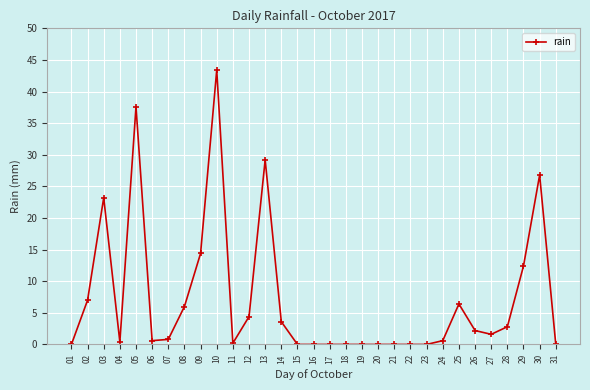

What is the greatest value displayed?

43.4